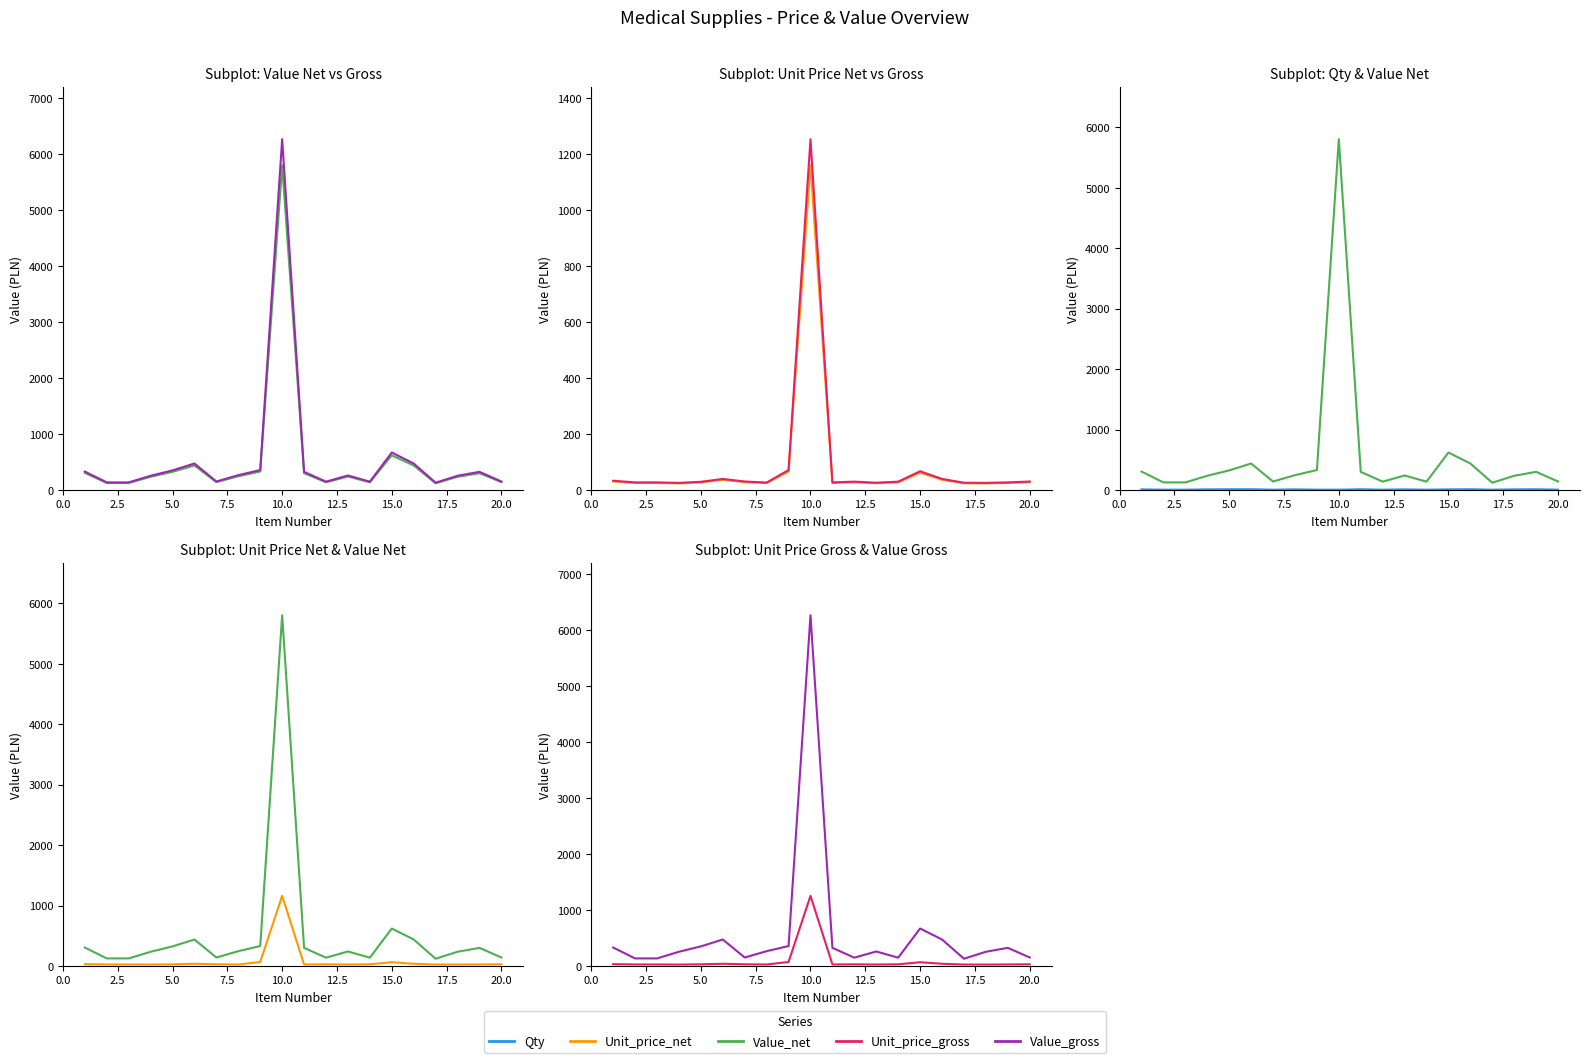

How many interior local valleys does the Value_net series have?

4